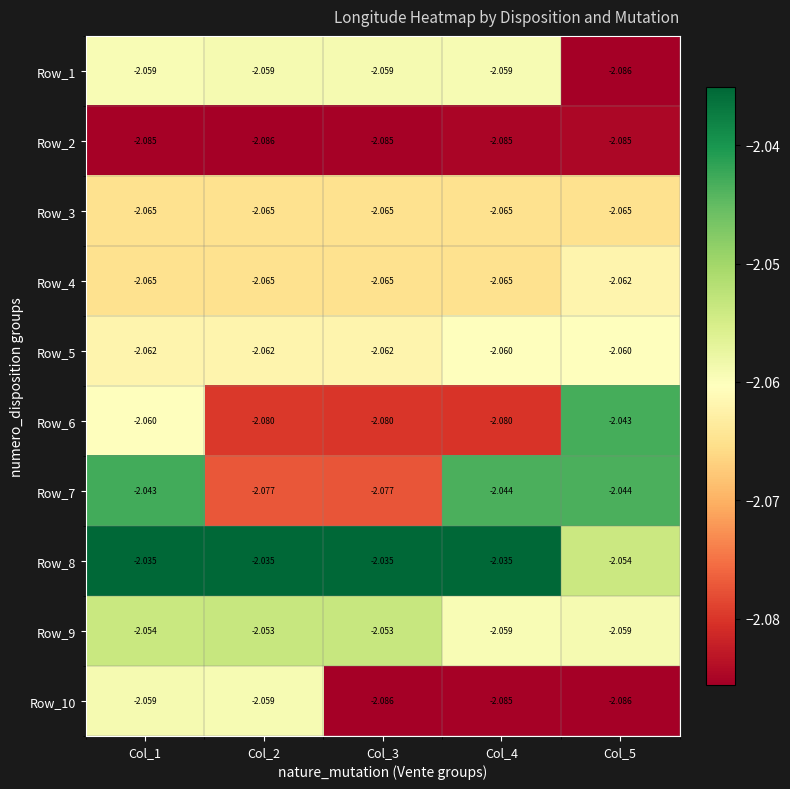

Is the value of Row_3 at Col_1 greater than the value of Row_8 at Col_4?

No